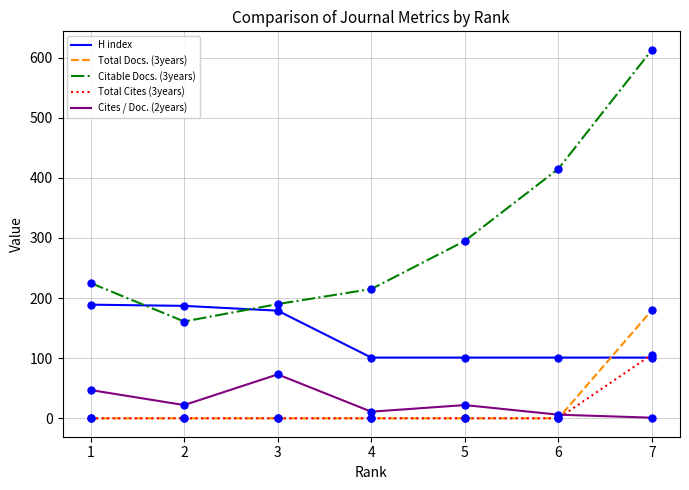

Which series has the largest total across all categories?

Citable Docs. (3years)